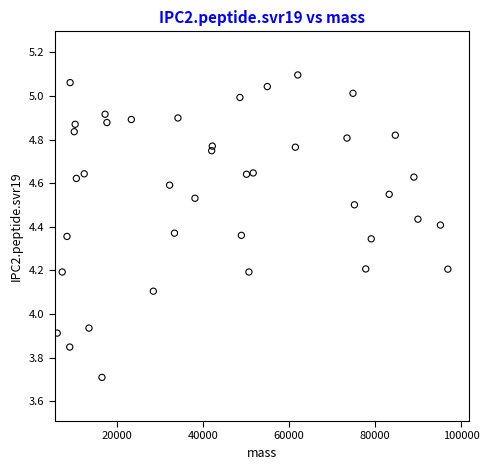

What is the range of Y values (max minus min)?

1.4